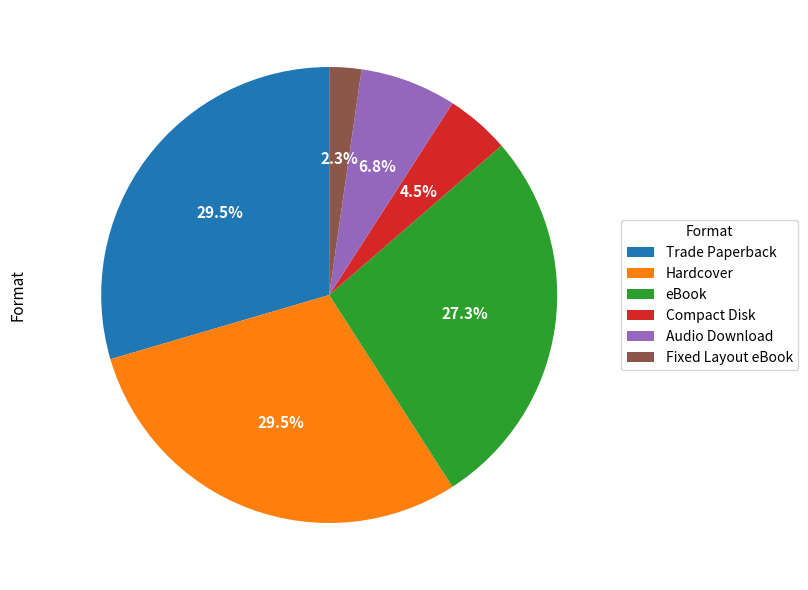

Do Audio Download and Fixed Layout eBook together represent more than half of the pie?

No